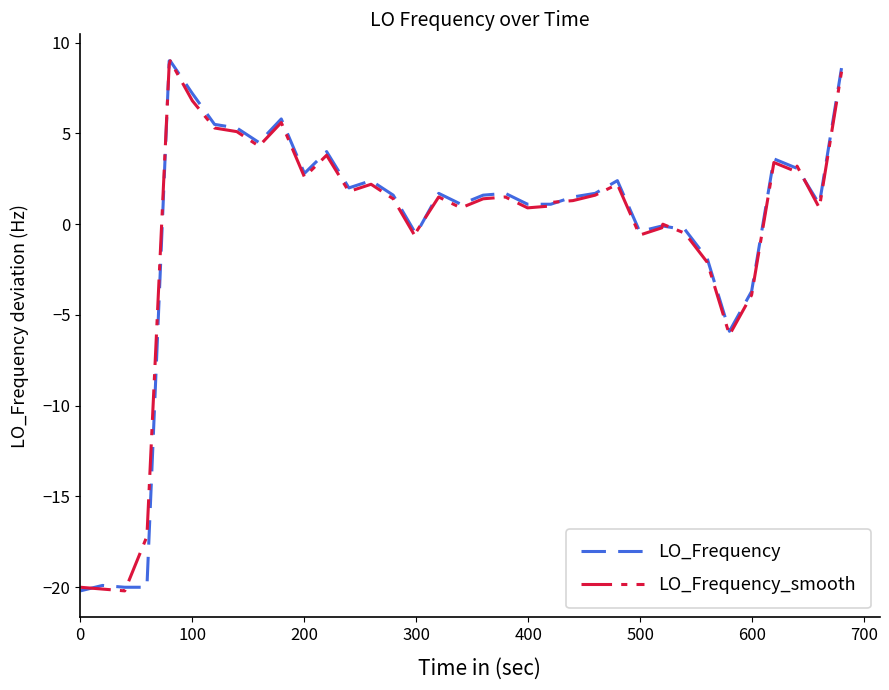

What is the difference between the maximum and minimum values in the LO_Frequency series?

29.2